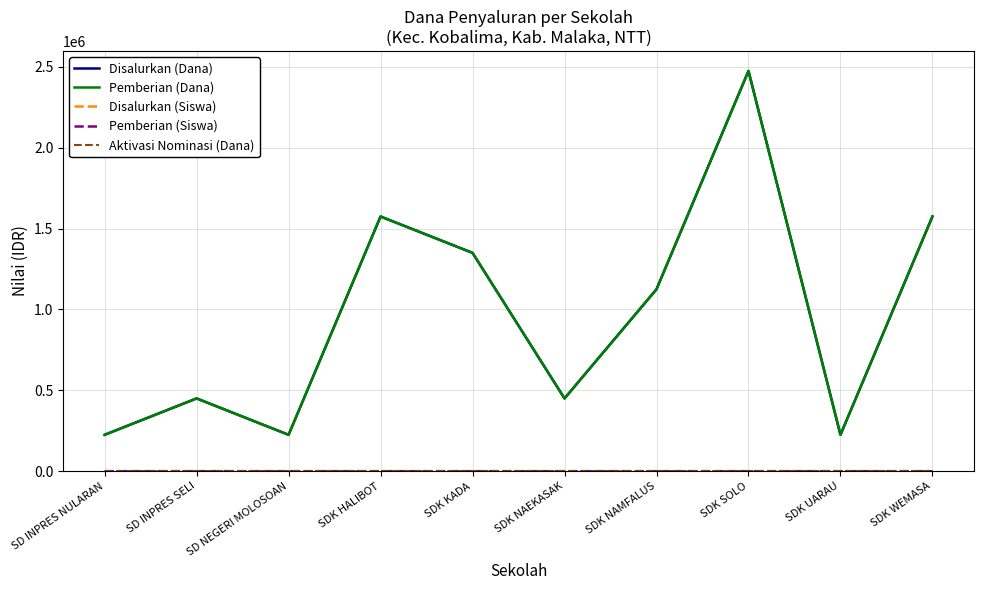

Does the chart have visible grid lines?

Yes